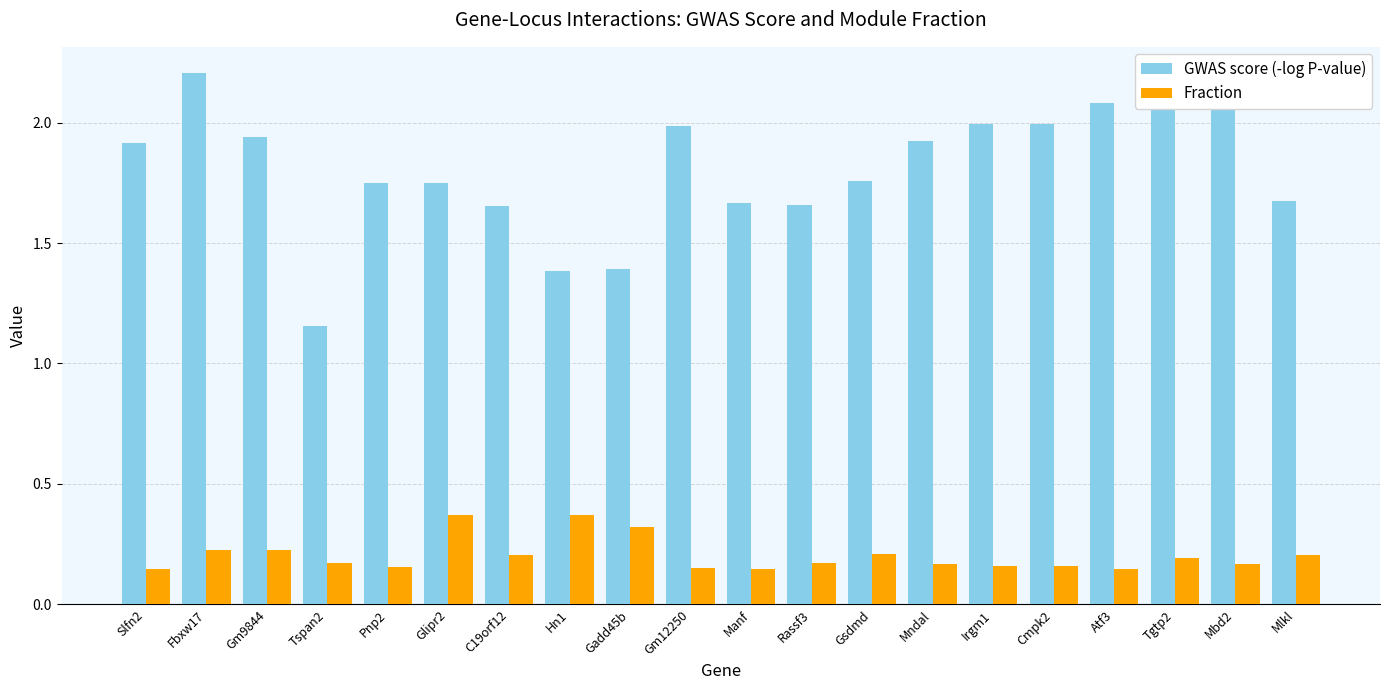

What is the sum of all GWAS score (-log P-value) values?

36.2